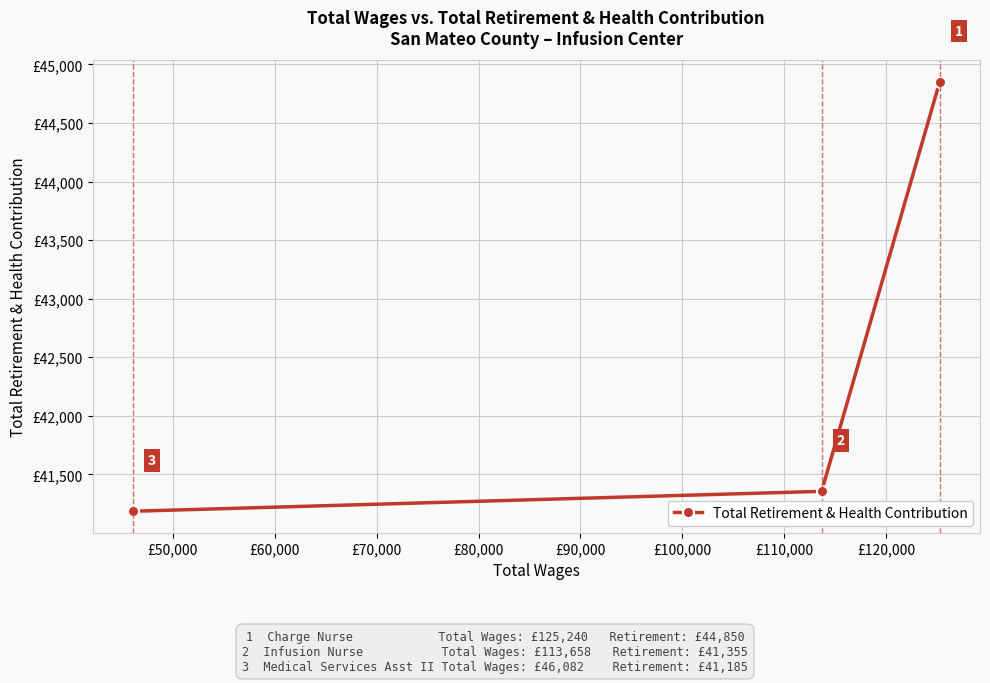

What is the maximum value shown in the chart?

44850